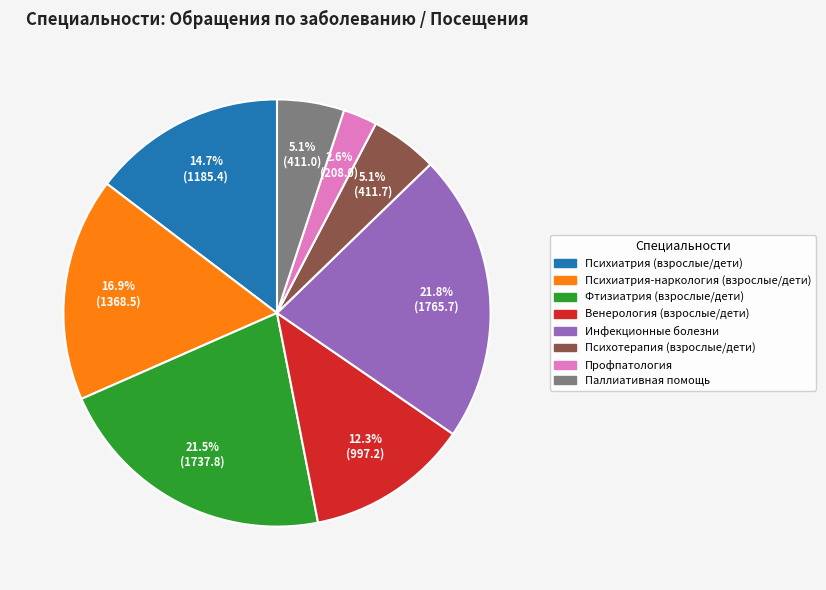

What is the smallest slice in the pie chart?

Профпатология